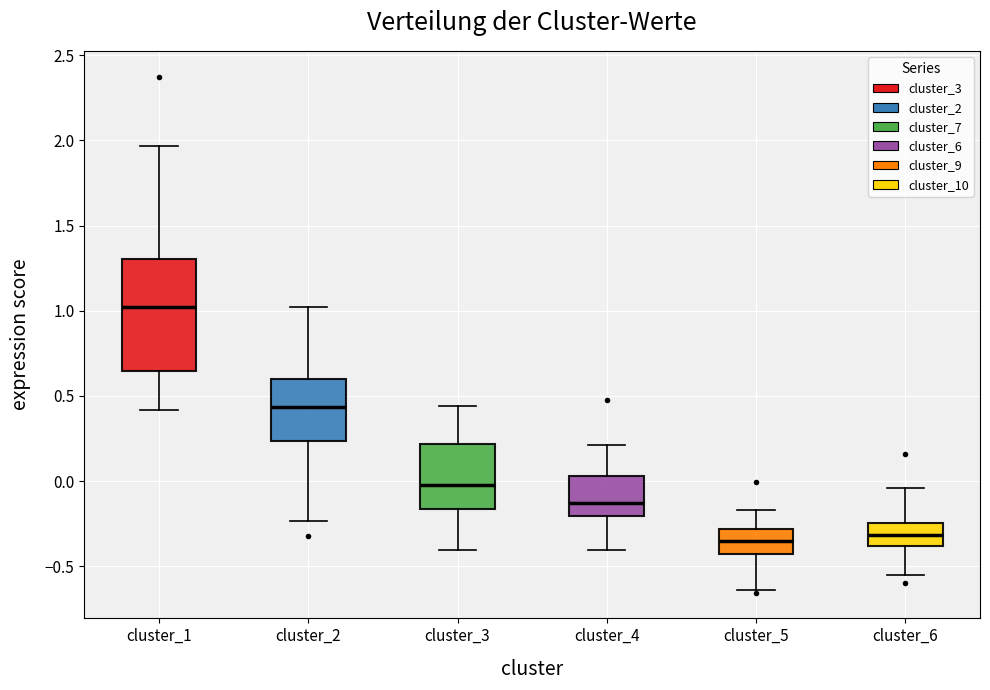

Reading left to right, read every box against the y-axis: the position of its median line, the range the box covers, and the ends of its whiskers. The values are not printed on the chart, so give them approximately, as read against the axis.

cluster_1: median 1.00, box 0.65 to 1.30, whiskers 0.40 to 1.95
cluster_2: median 0.45, box 0.25 to 0.60, whiskers -0.25 to 1.00
cluster_3: median 0.00, box -0.15 to 0.20, whiskers -0.40 to 0.45
cluster_4: median -0.15, box -0.20 to 0.05, whiskers -0.40 to 0.20
cluster_5: median -0.35, box -0.45 to -0.30, whiskers -0.65 to -0.15
cluster_6: median -0.30, box -0.40 to -0.25, whiskers -0.55 to -0.05